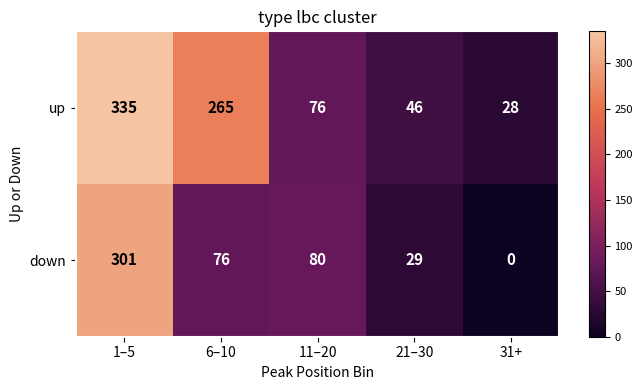

What is the approximate value of up at 1–5?

335